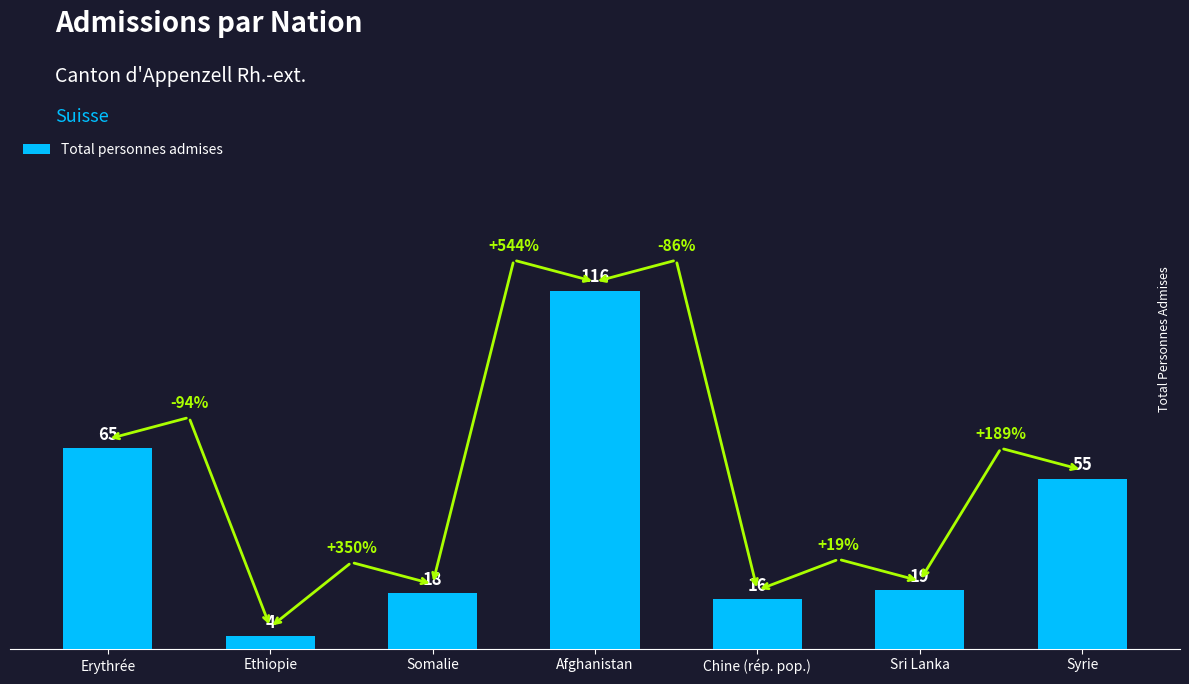

Reading left to right, list all the values displayed in this chart.

Erythrée=65	Ethiopie=4	Somalie=18	Afghanistan=116	Chine (rép. pop.)=16	Sri Lanka=19	Syrie=55